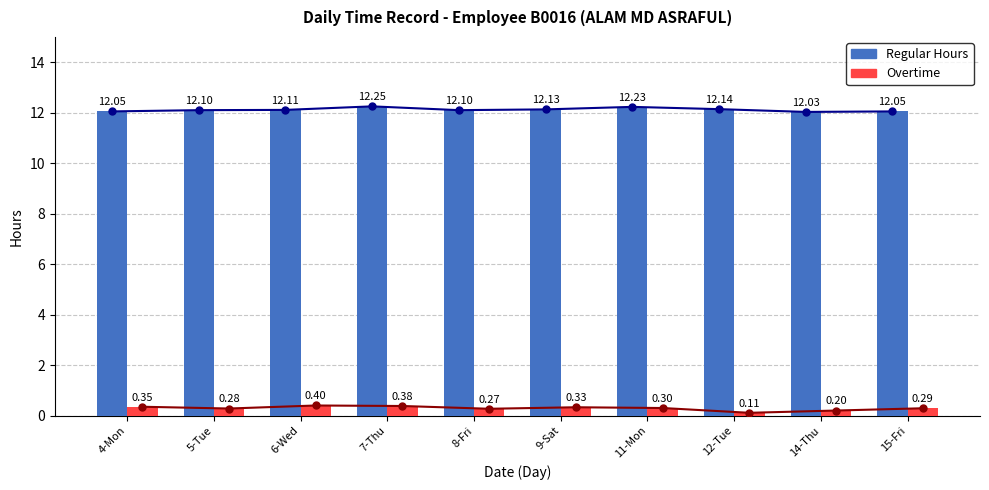

Which series has the largest range (max minus min)?

Overtime